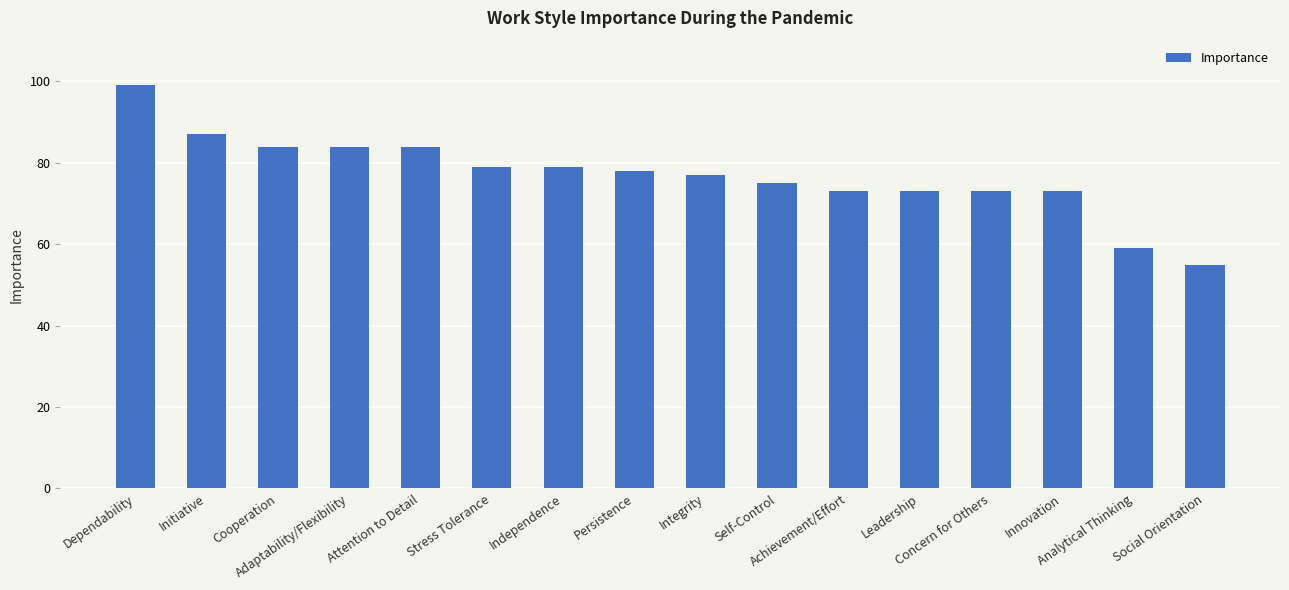

What is the greatest value displayed?

99